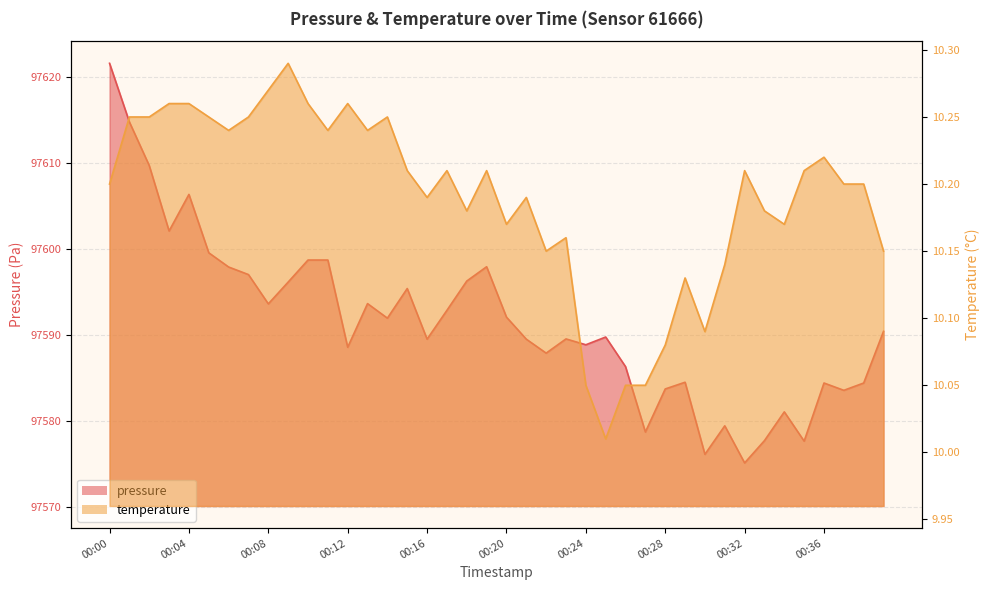

What is the average value of the temperature series?

10.2